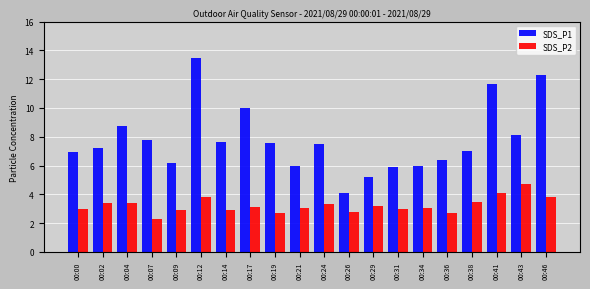

At which label does SDS_P1 reach its minimum?

00:26